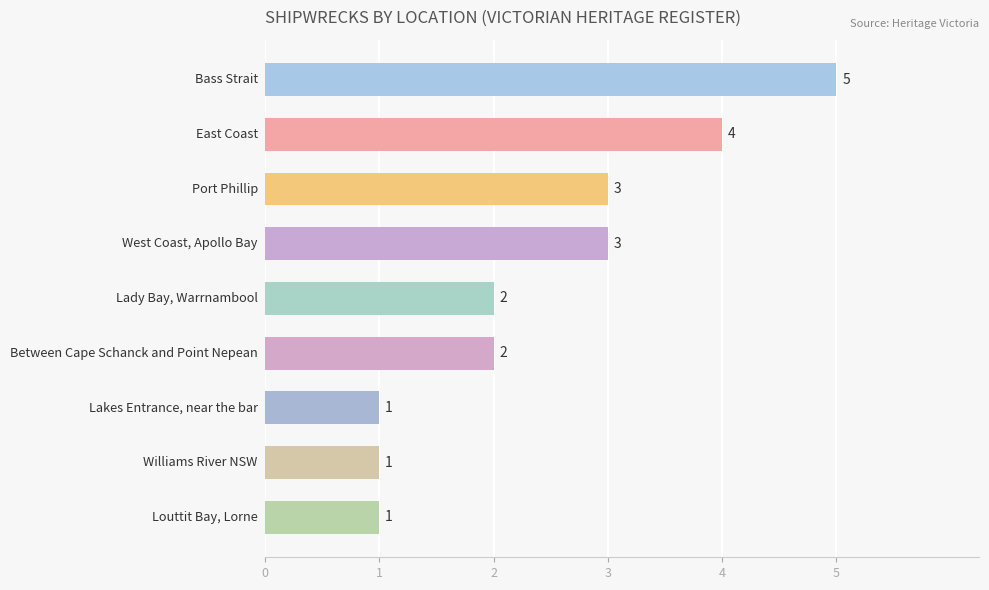

Reading top to bottom, extract all data points from this chart.

5	4	3	3	2	2	1	1	1